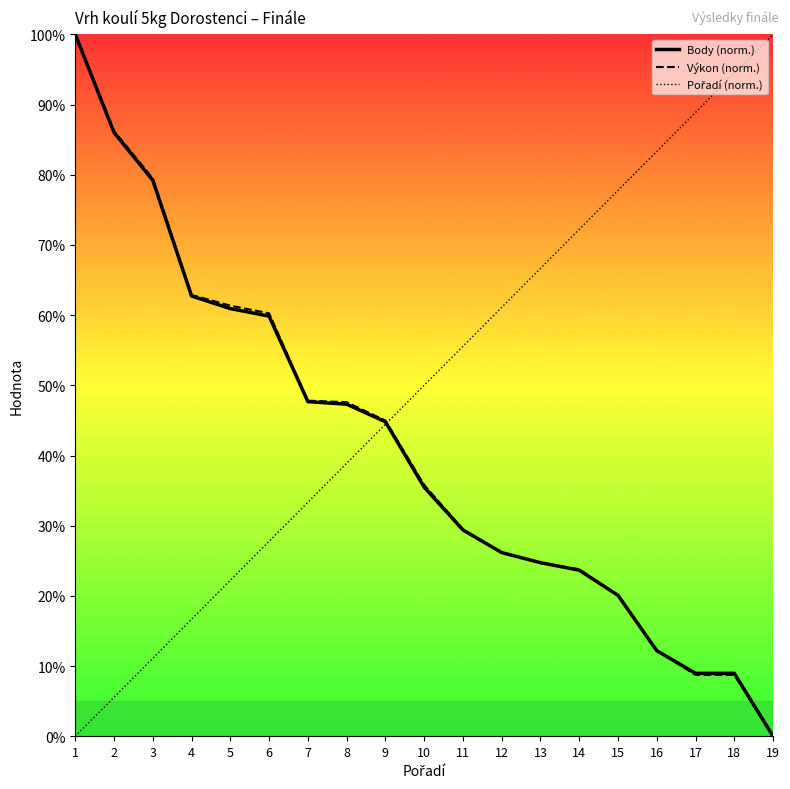

What is the average value of the Body series?

41.0